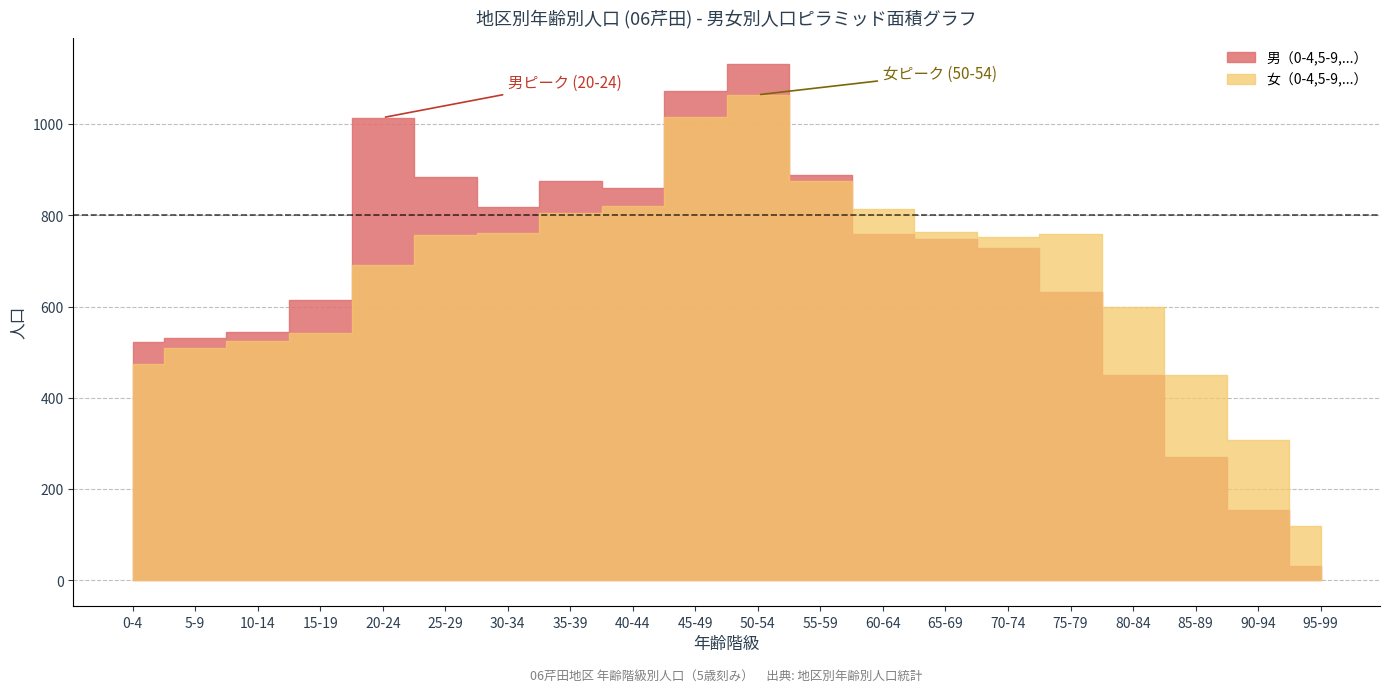

What value does the 女（0-4,5-9,...） series have at 25-29, to the nearest 10?

760